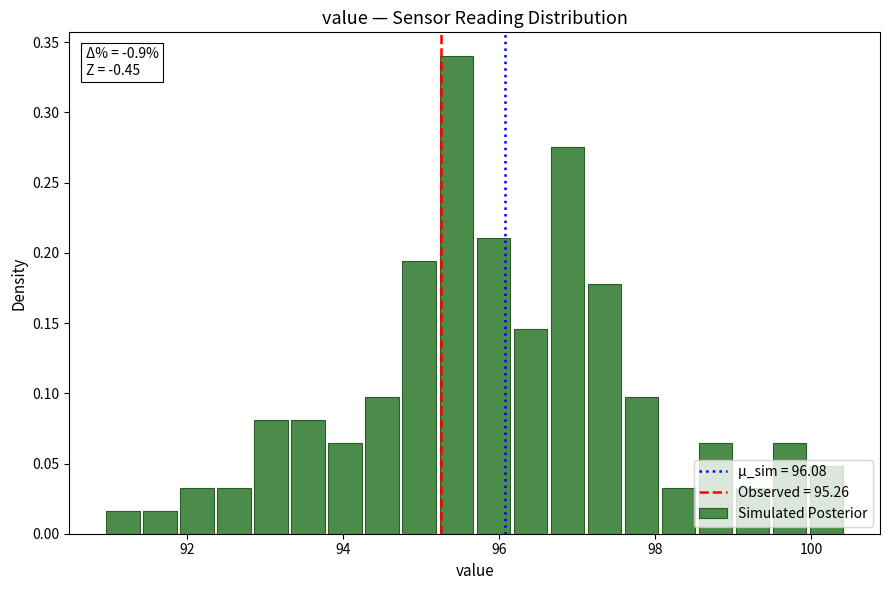

Read against the x-axis, roughly where is the centre of the tallest bar?

95.4